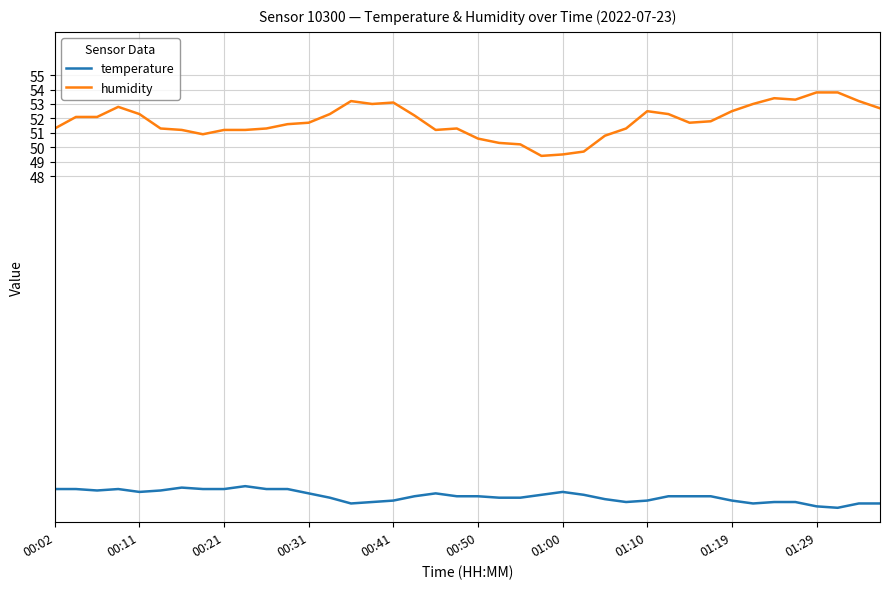

At how many categories does at least one series exceed 35?

40